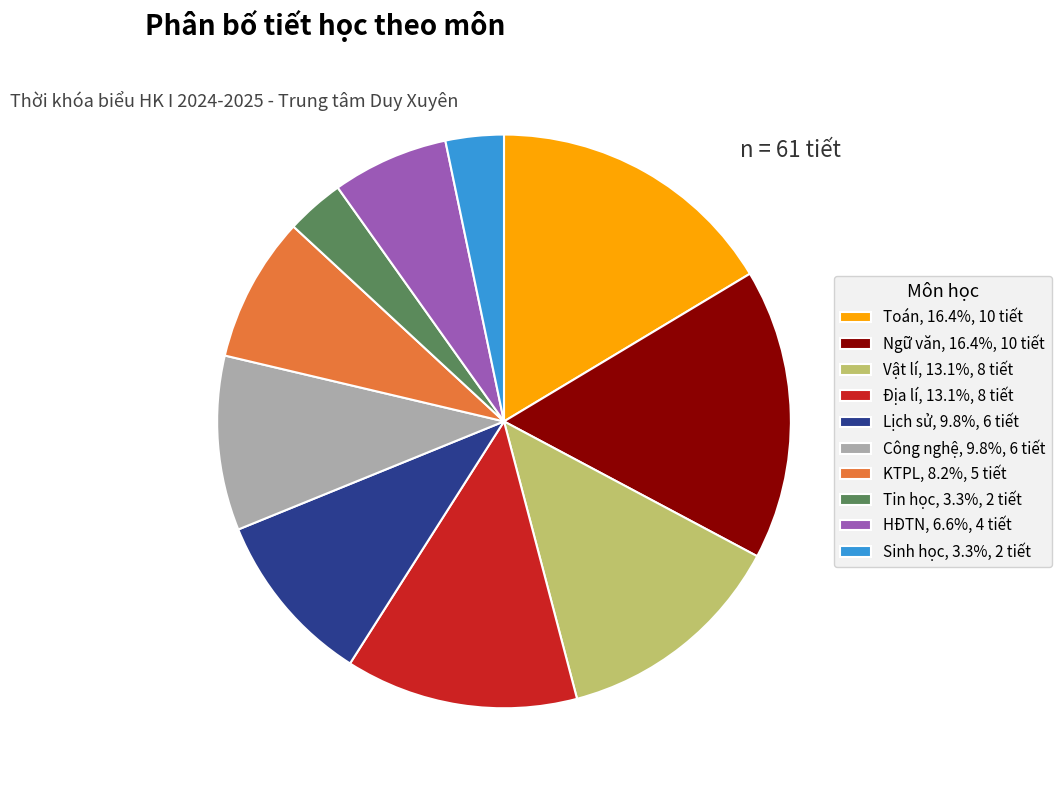

Do Ngữ văn, 16.4%, 10 tiết and Lịch sử, 9.8%, 6 tiết together represent more than half of the pie?

No